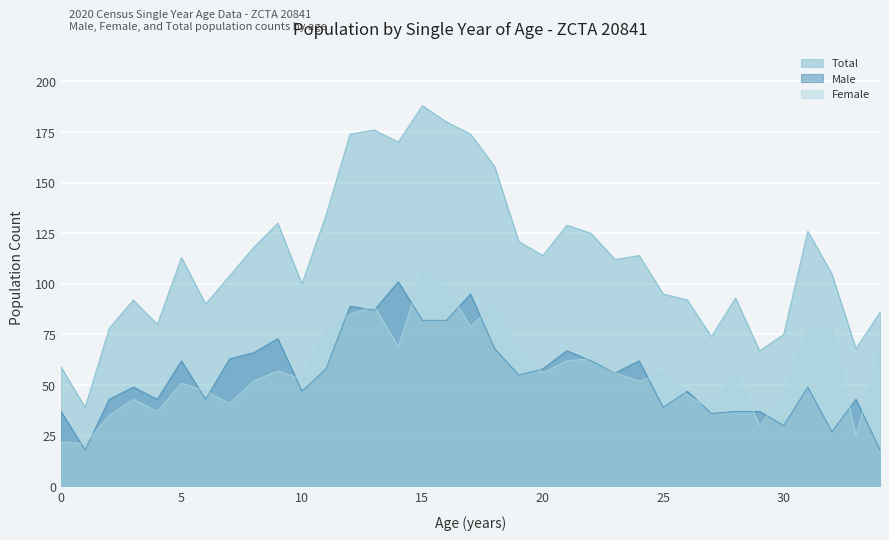

At which label is Male closest to 59?

11